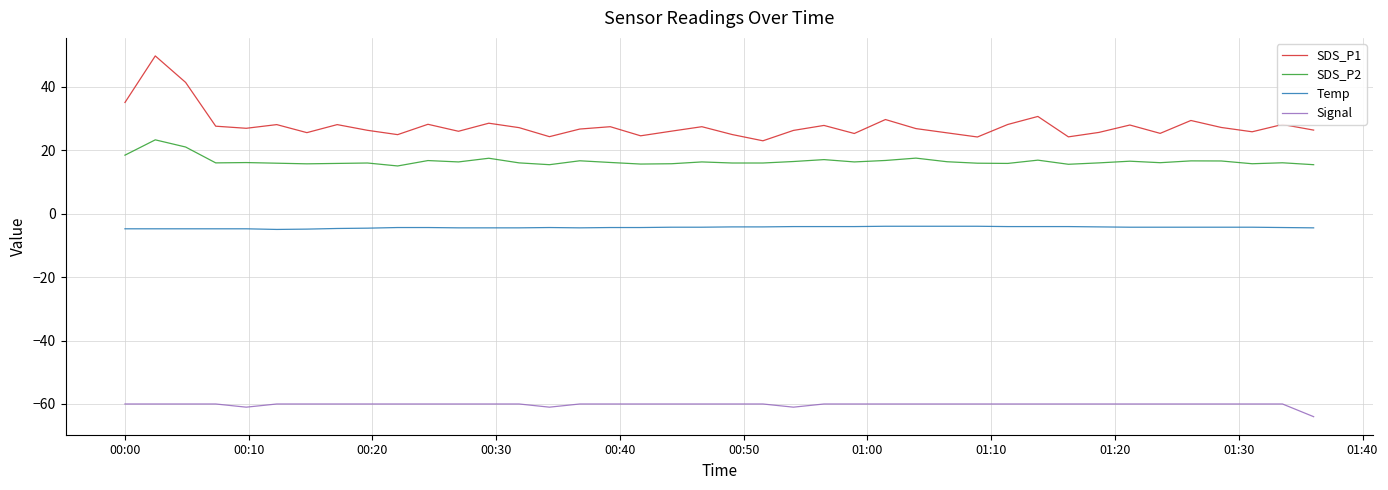

How many lines are shown in the chart?

4